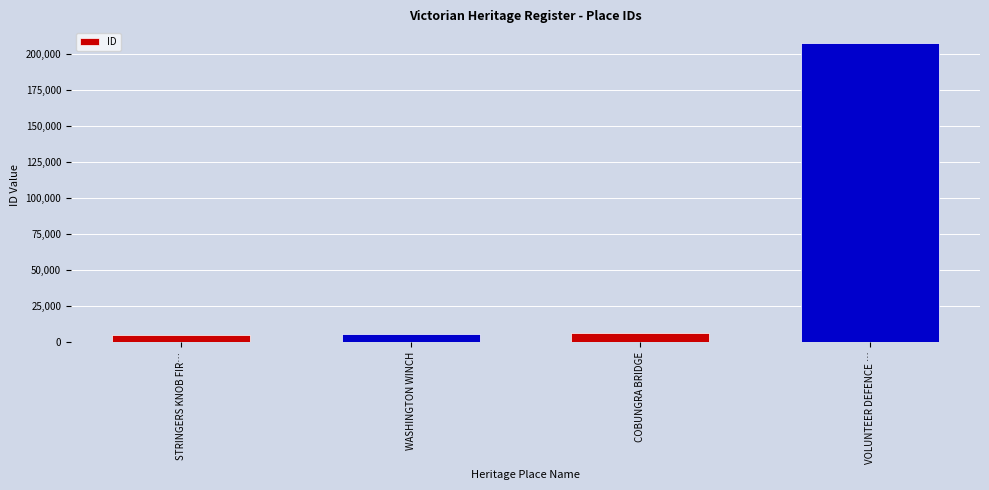

At which category does the chart reach its peak across all series?

VOLUNTEER DEFENCE …